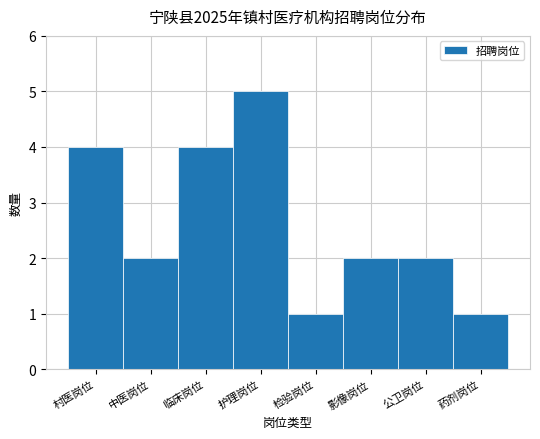

Reading left to right, transcribe all the data shown in this chart.

村医岗位=4	中医岗位=2	临床岗位=4	护理岗位=5	检验岗位=1	影像岗位=2	公卫岗位=2	药剂岗位=1